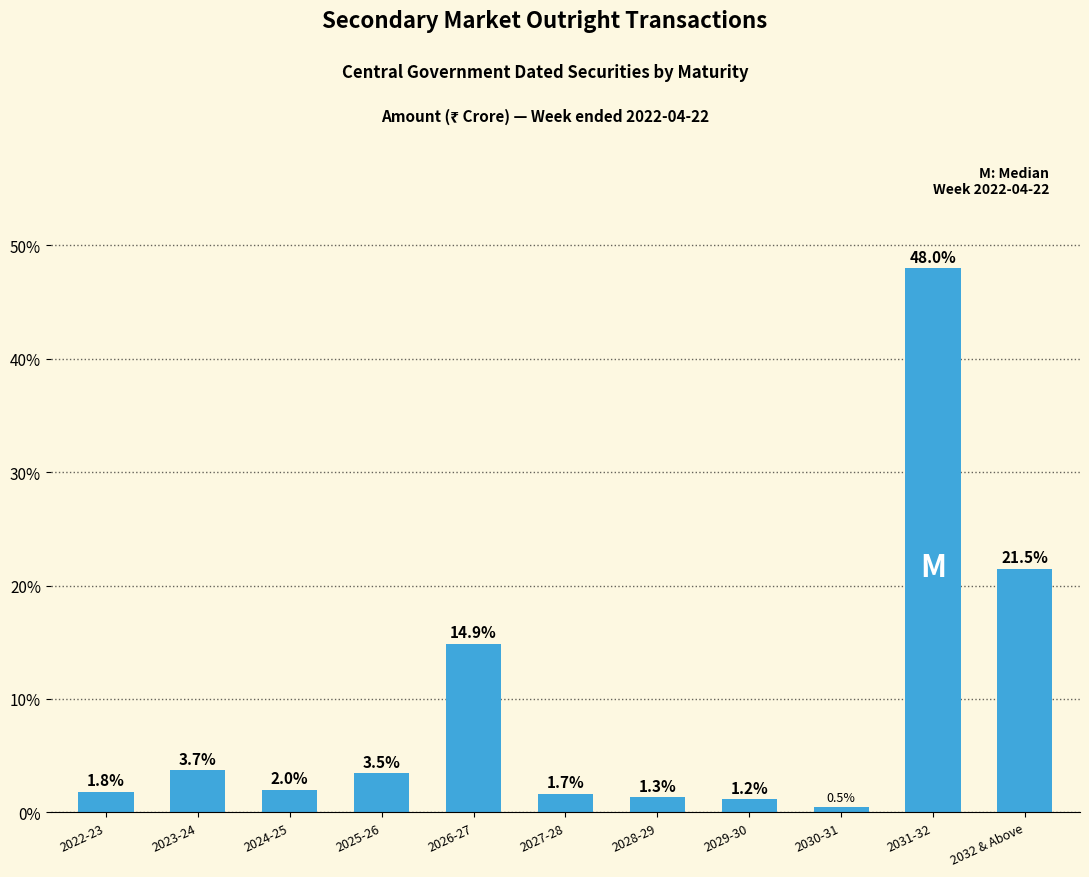

At which category does the chart reach its peak across all series?

2031-32